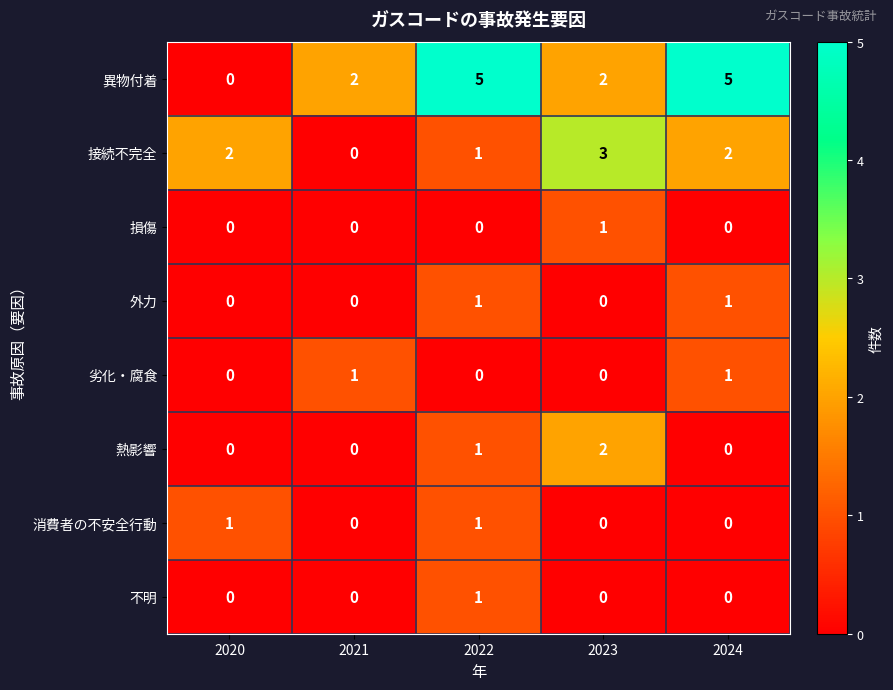

The 接続不完全 series shows 3 at 2023. True or false?

True